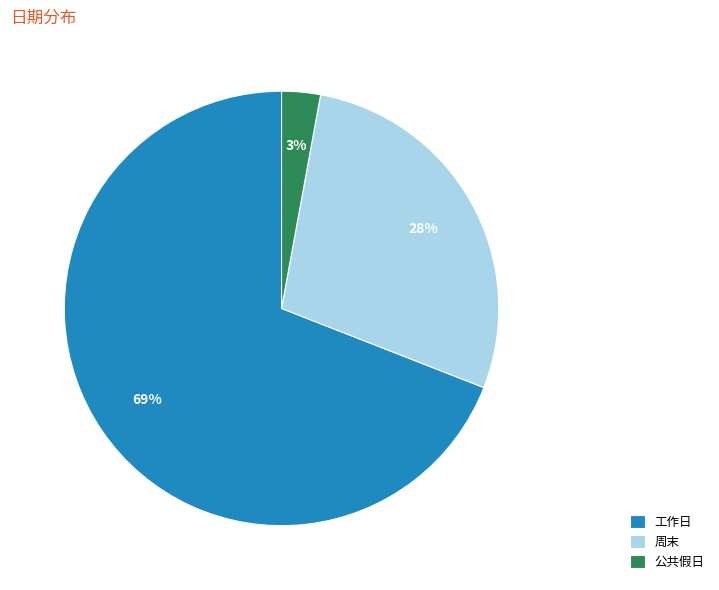

Between 公共假日 and 工作日, which is larger?

工作日